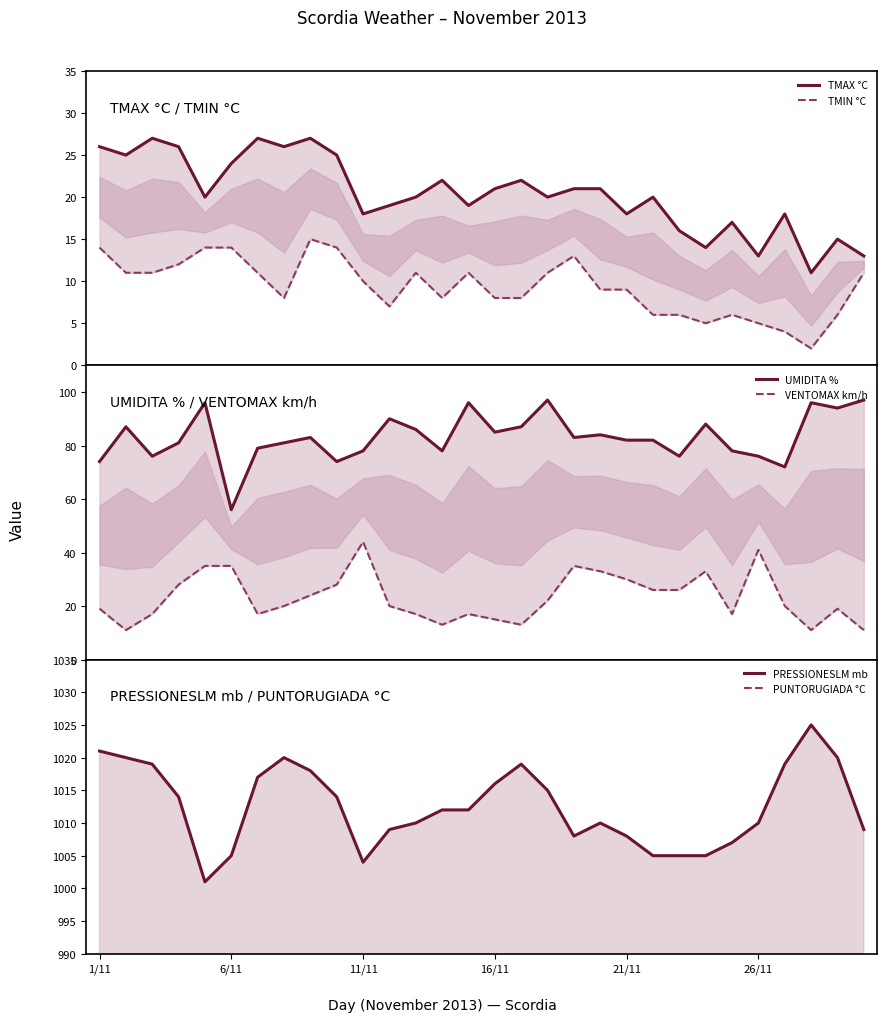

Which category has the highest value in the PUNTORUGIADA °C series?

21/11